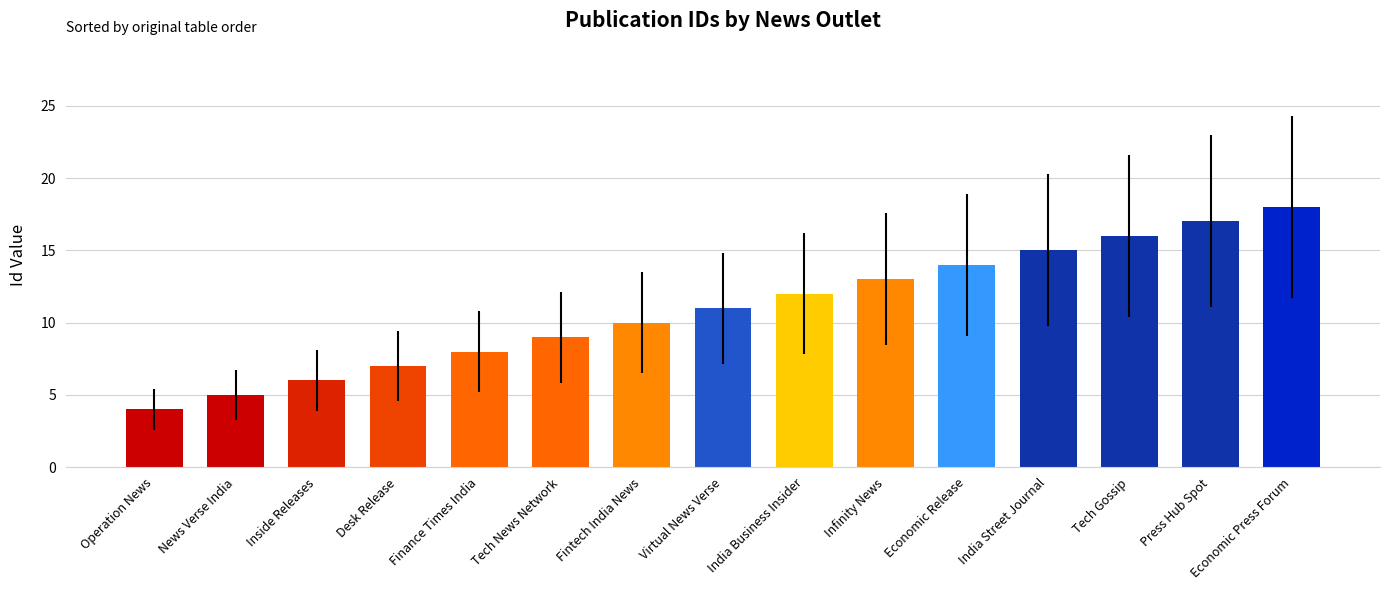

What is the difference between the maximum and second lowest values?

13